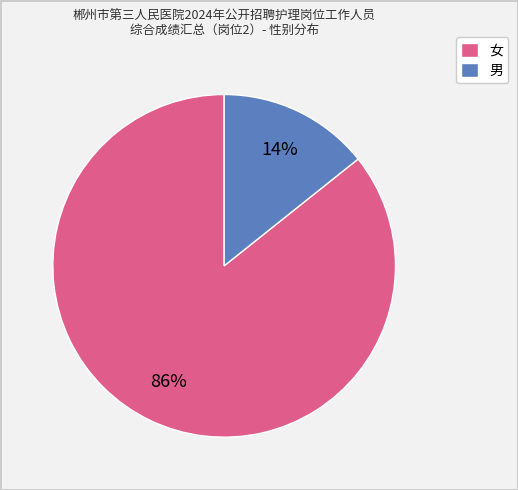

To the nearest percent, what is the average slice percentage?

50%